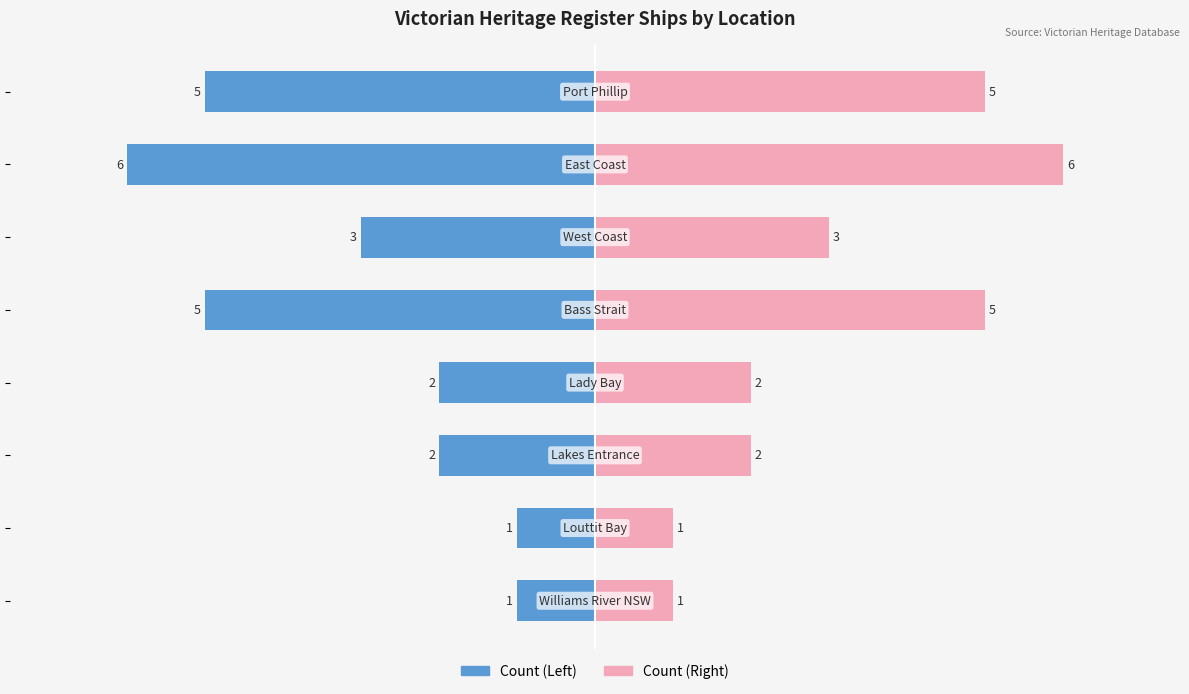

Is it true that Count (Right) equals 3 at 4?

False